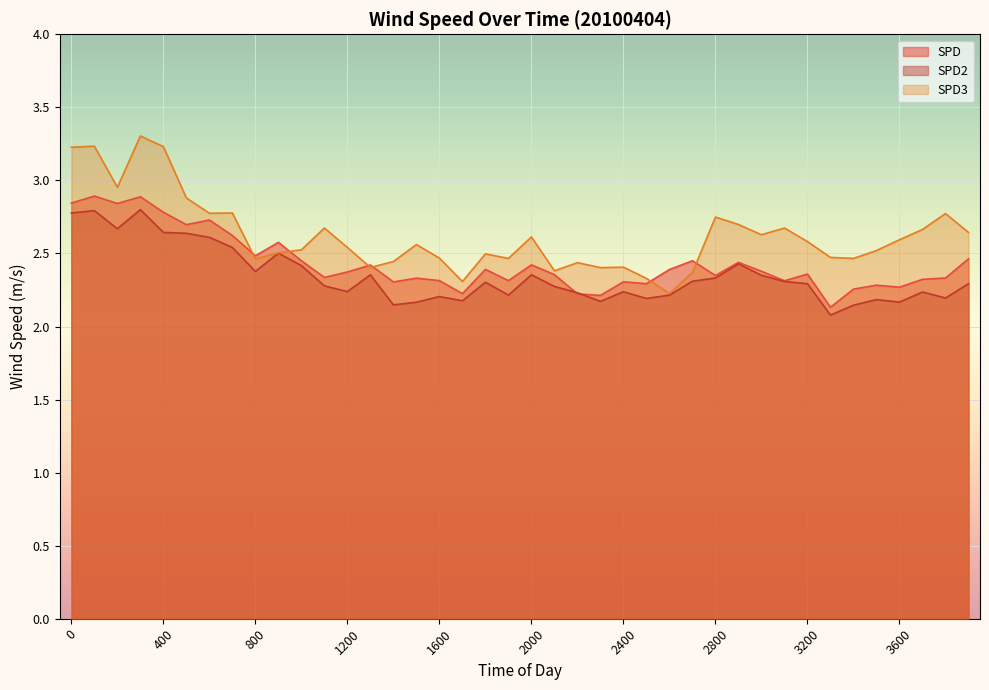

Reading left to right, extract all data points from this chart.

SPD: 2.8	2.9	2.8	2.9	2.8	2.7	2.7	2.6	2.5	2.6	2.5	2.3	2.4	2.4	2.3	2.3	2.3	2.2	2.4	2.3	2.4	2.4	2.2	2.2	2.3	2.3	2.4	2.5	2.3	2.4	2.4	2.3	2.4	2.1	2.3	2.3	2.3	2.3	2.3	2.5
SPD2: 2.8	2.8	2.7	2.8	2.6	2.6	2.6	2.5	2.4	2.5	2.4	2.3	2.2	2.4	2.1	2.2	2.2	2.2	2.3	2.2	2.4	2.3	2.2	2.2	2.2	2.2	2.2	2.3	2.3	2.4	2.4	2.3	2.3	2.1	2.1	2.2	2.2	2.2	2.2	2.3
SPD3: 3.2	3.2	3.0	3.3	3.2	2.9	2.8	2.8	2.5	2.5	2.5	2.7	2.5	2.4	2.4	2.6	2.5	2.3	2.5	2.5	2.6	2.4	2.4	2.4	2.4	2.3	2.2	2.4	2.7	2.7	2.6	2.7	2.6	2.5	2.5	2.5	2.6	2.7	2.8	2.6